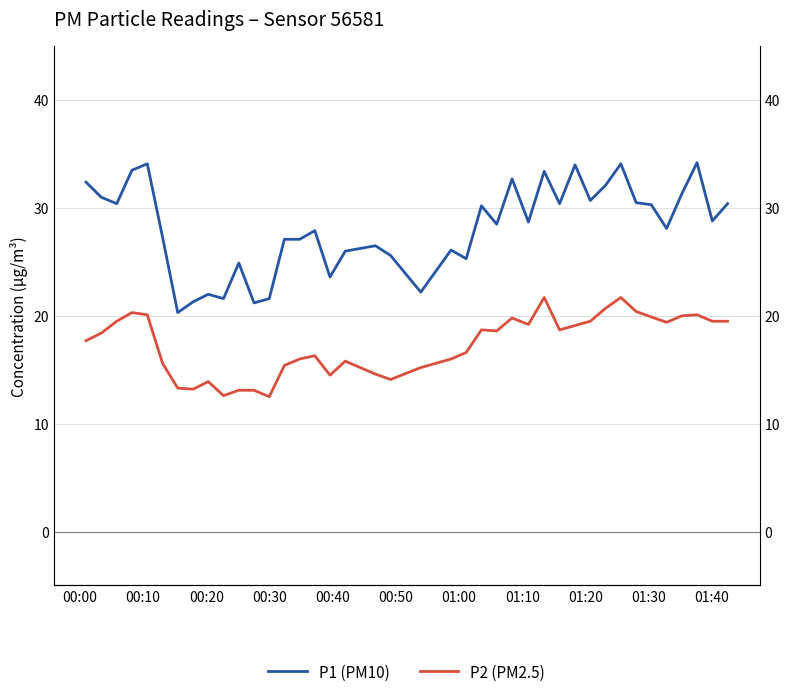

True or false: P2 (PM2.5) has more than 2 points higher than both neighbors.

True